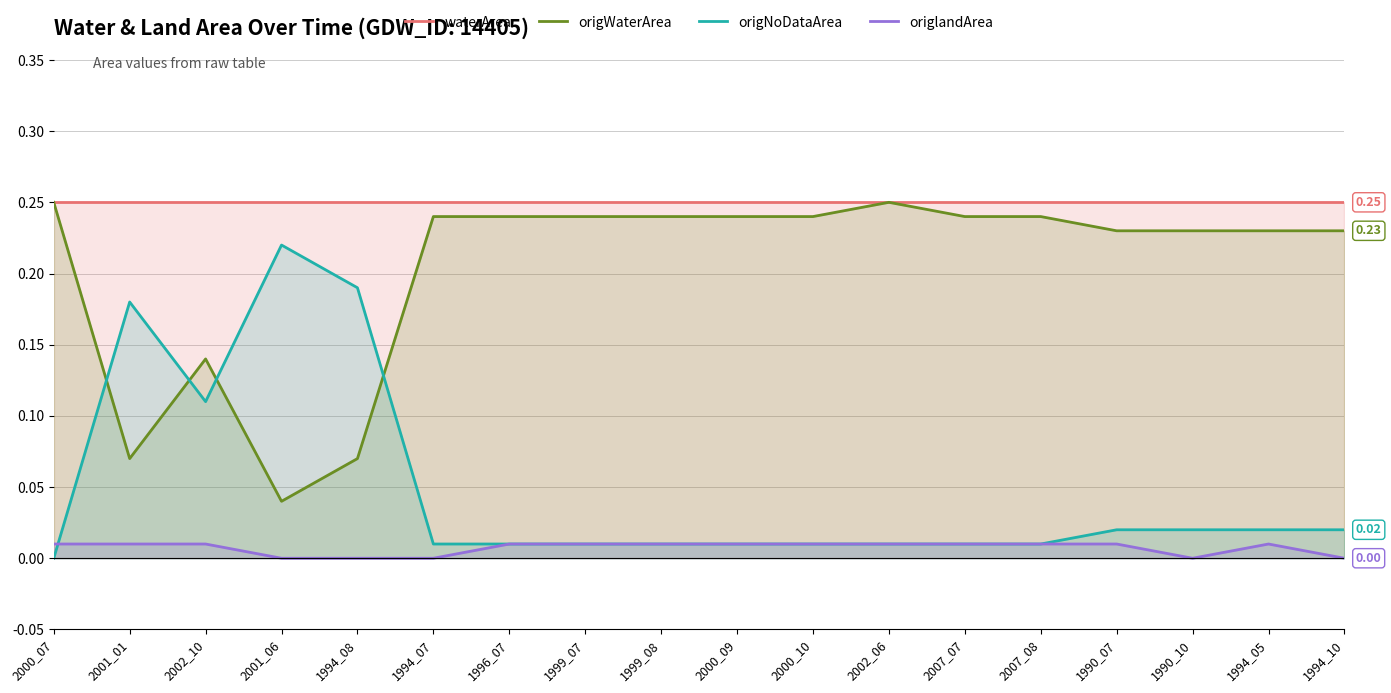

How many lines are shown in the chart?

4